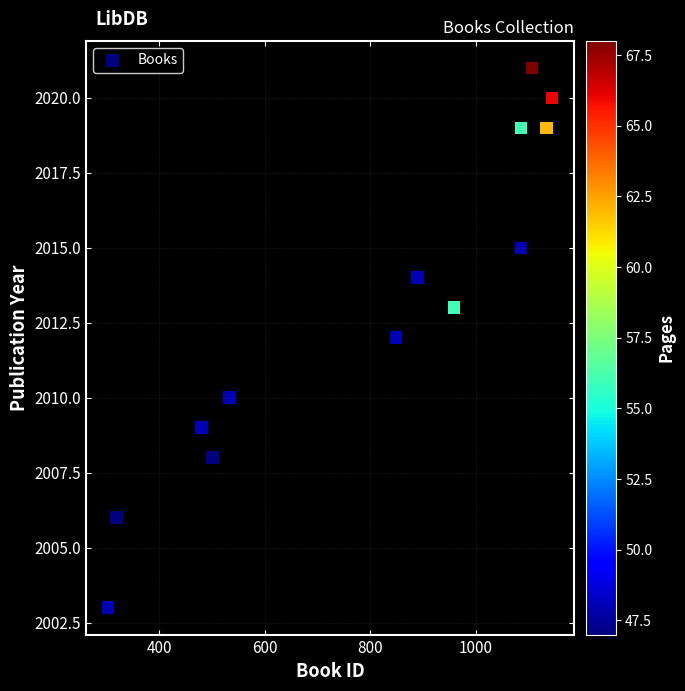

What is the range of X values (max minus min)?

841